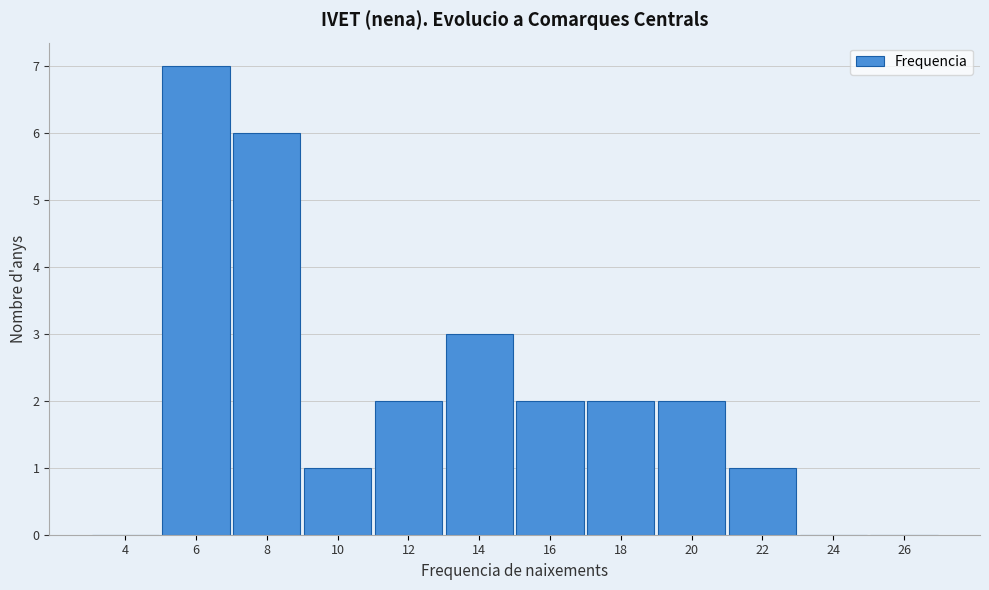

Reading left to right, what are all the values shown in this chart?

4=0	6=7	8=6	10=1	12=2	14=3	16=2	18=2	20=2	22=1	24=0	26=0